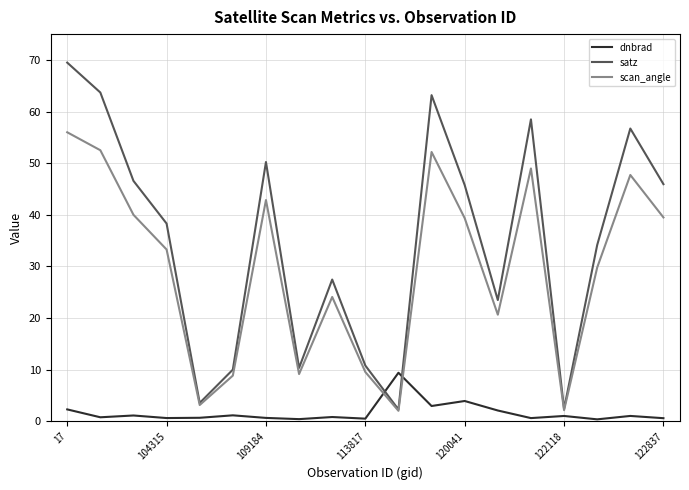

True or false: satz has more than 1 interior local peaks.

True